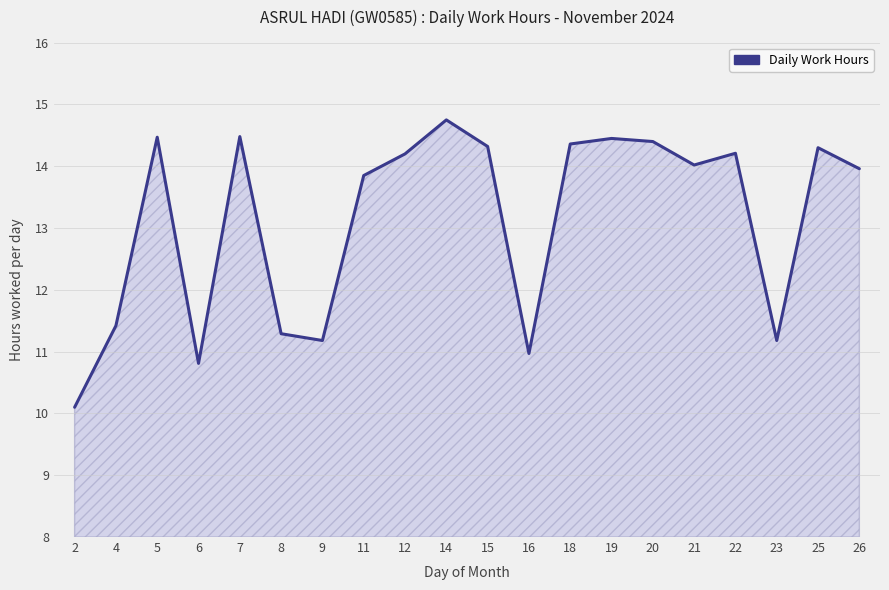

Does the chart display data point markers on the line(s)?

No